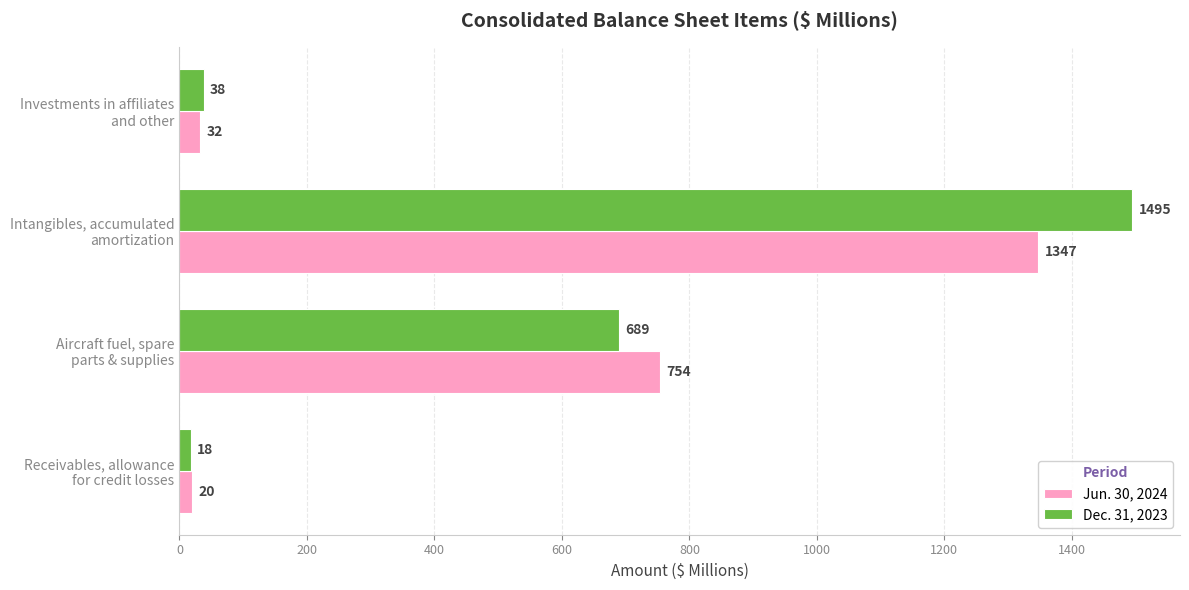

What is the sum of all Jun. 30, 2024 values?

2153